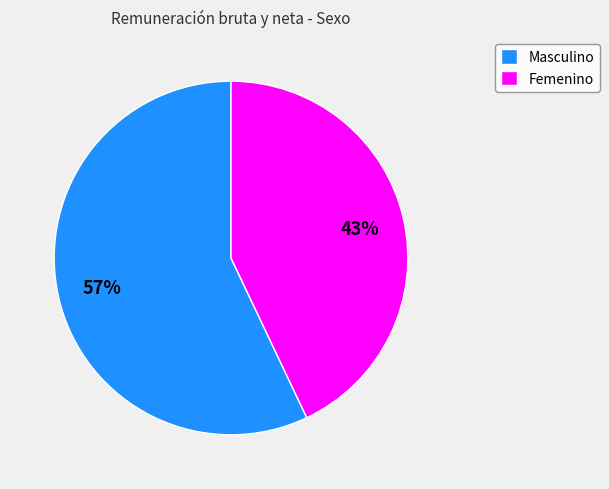

Does any single category account for the majority?

Yes